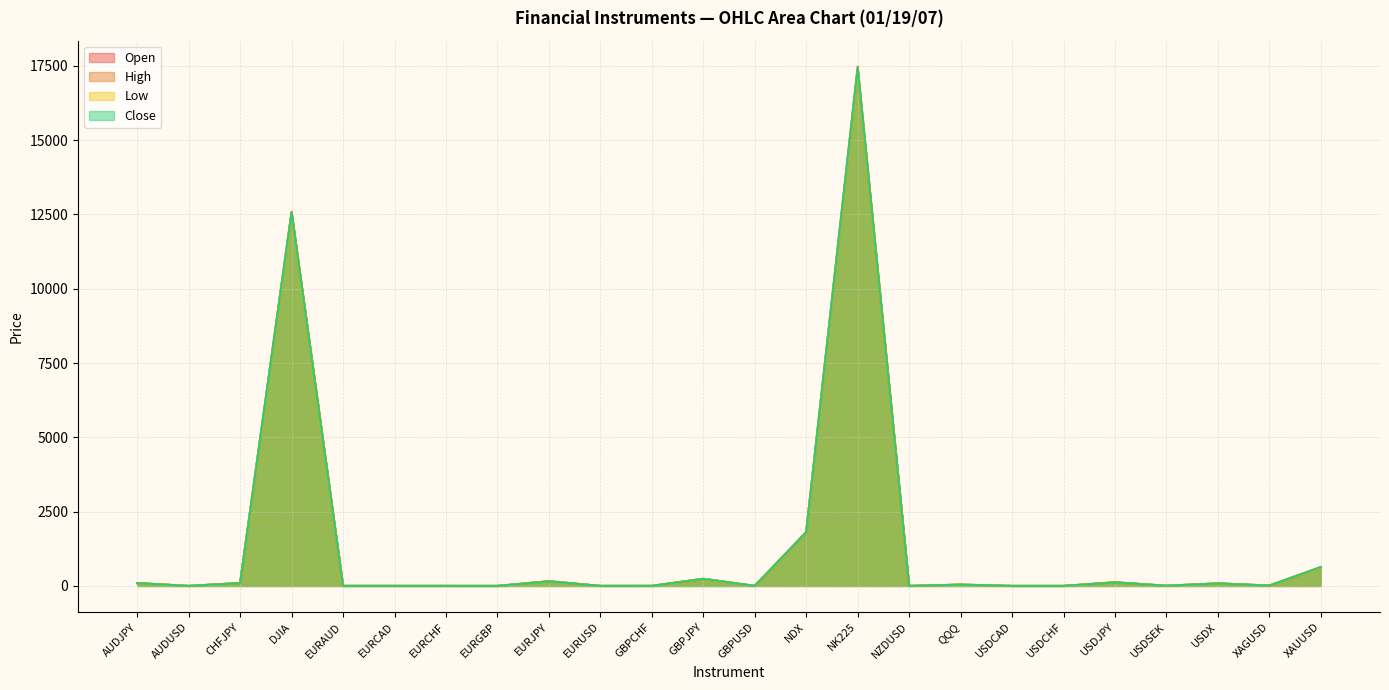

The Open series shows 3008.3 at NDX. True or false?

False